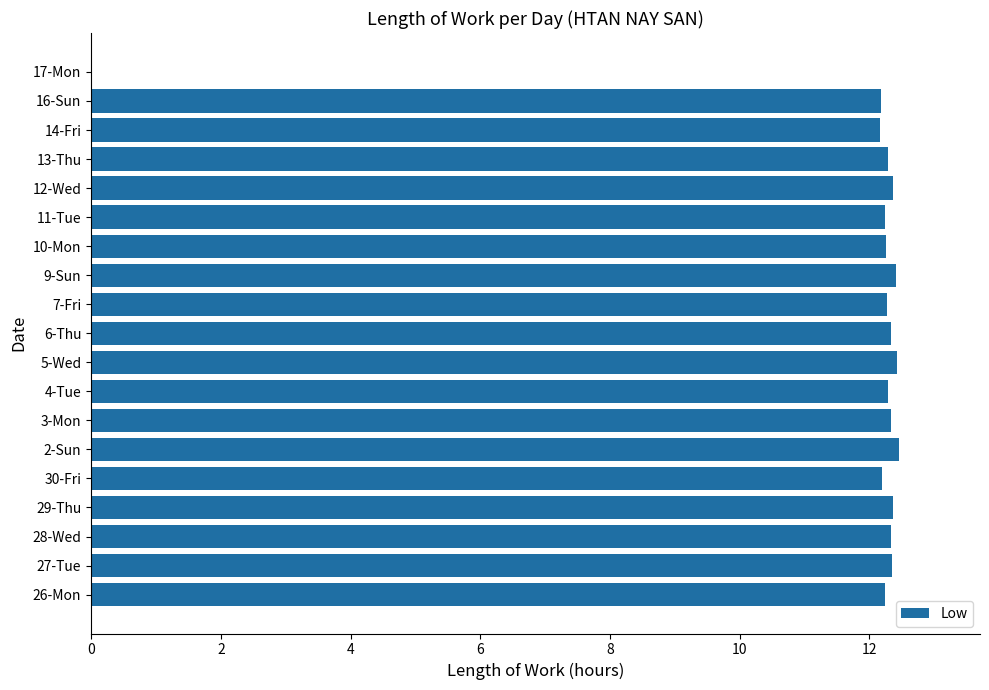

What is the ratio of the value at 26-Mon to the value at 7-Fri?

1.0